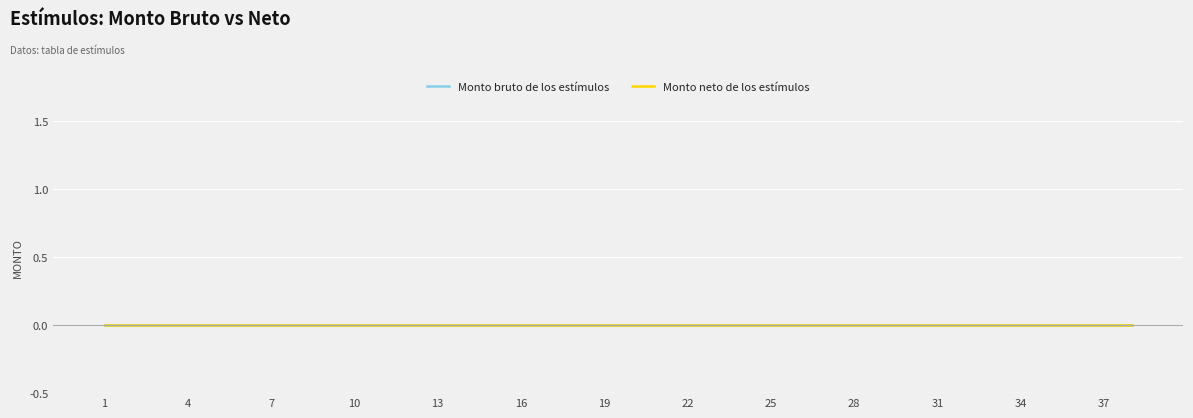

Which category has the lowest value across all series?

1